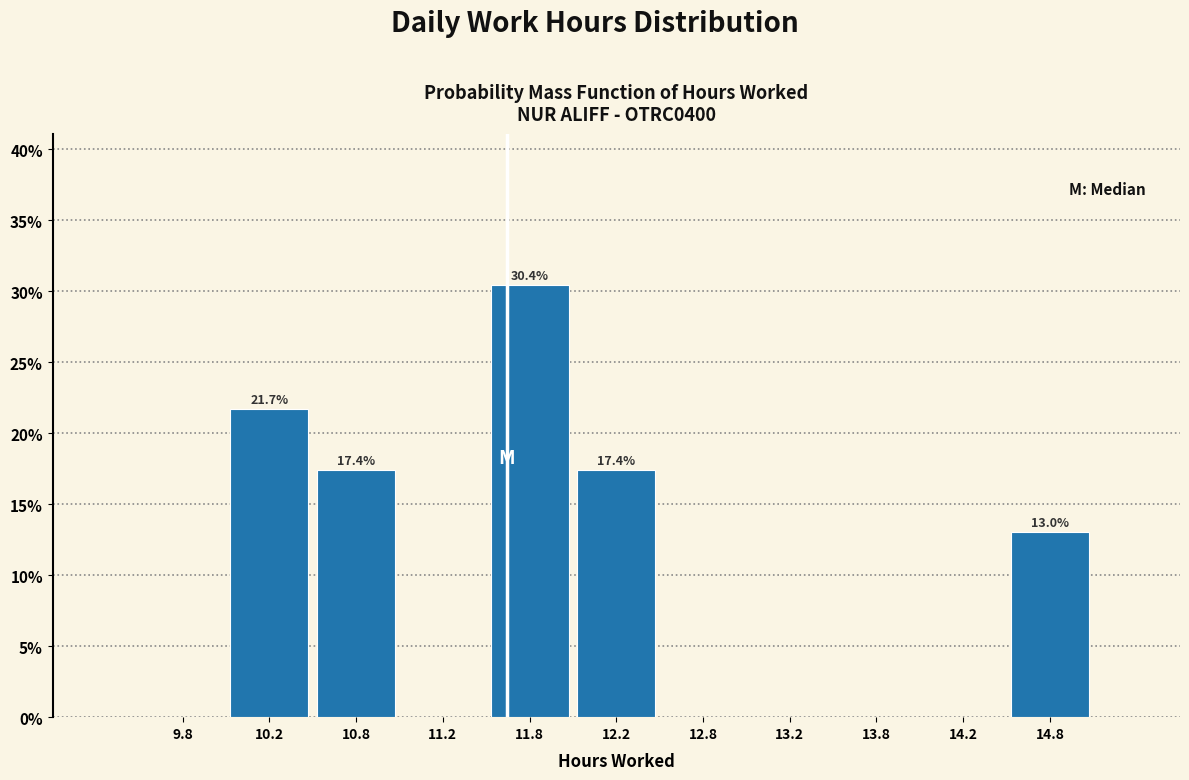

Which range on the x-axis has the tallest bar?

11.5 to 12.0